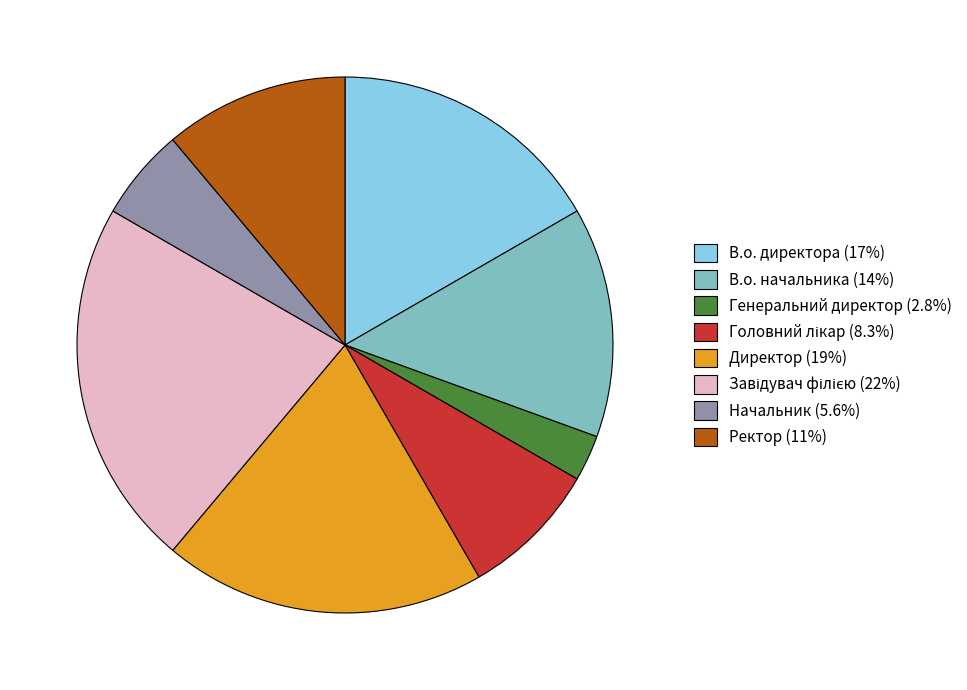

Is it true that В.о. директора is 7% of the pie?

False